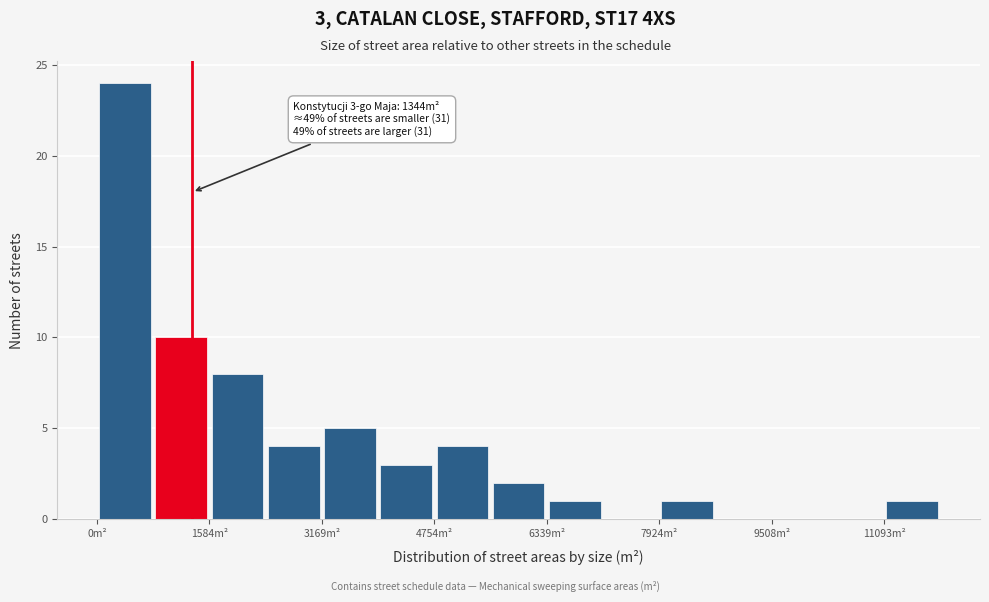

Around what value on the x-axis is the tallest bar? Give the approximate position of its centre, as read against the axis.

400